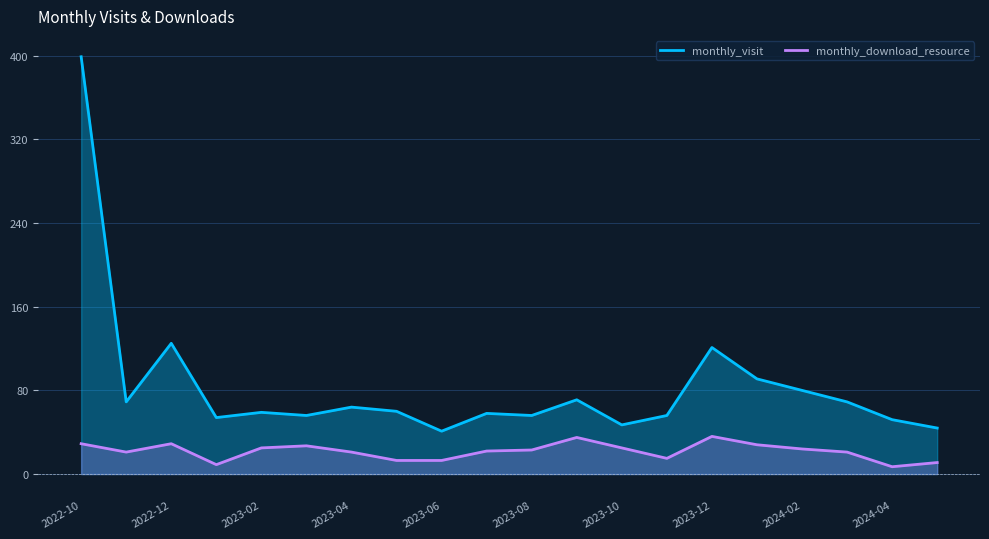

Where is monthly_visit nearest to the value 220?

2022-12